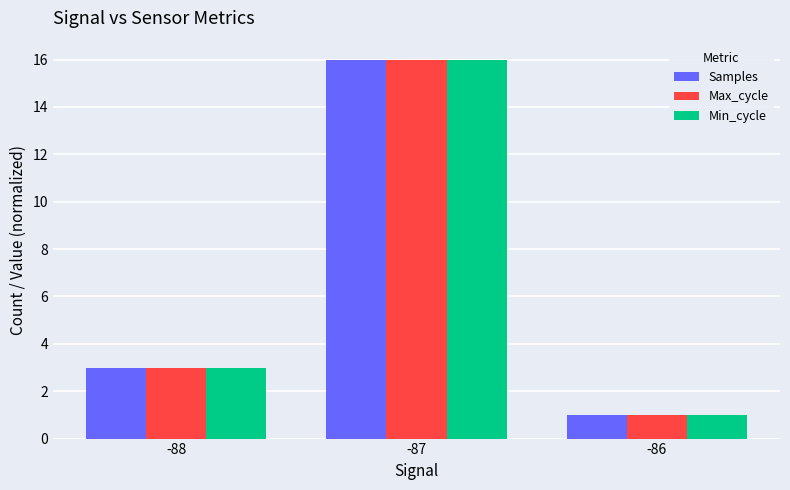

What are all the series names shown in the legend?

Samples, Max_cycle, Min_cycle